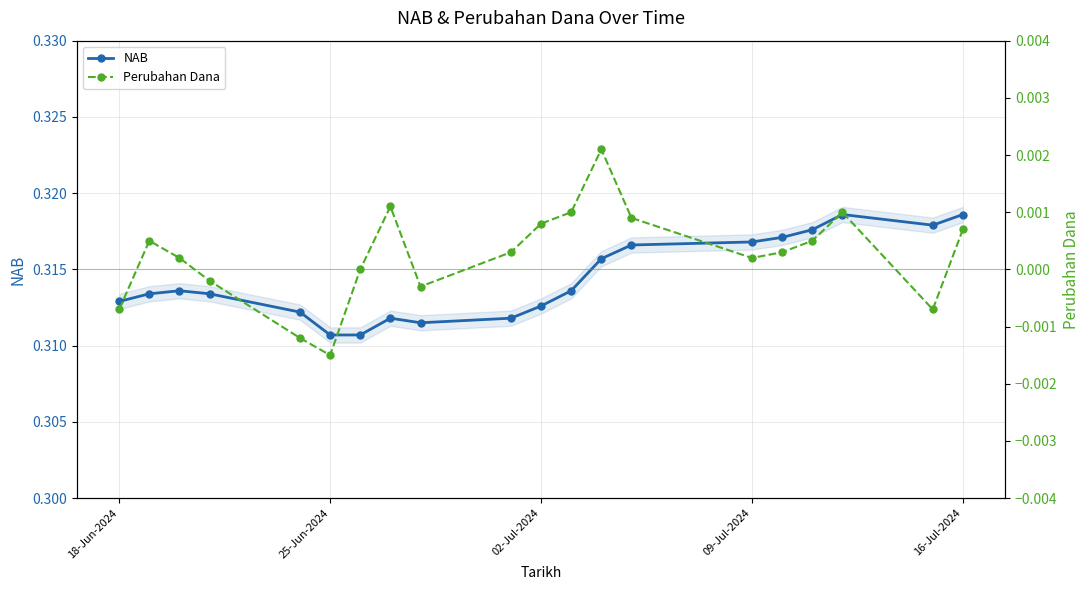

Which series has the widest spread of values?

NAB